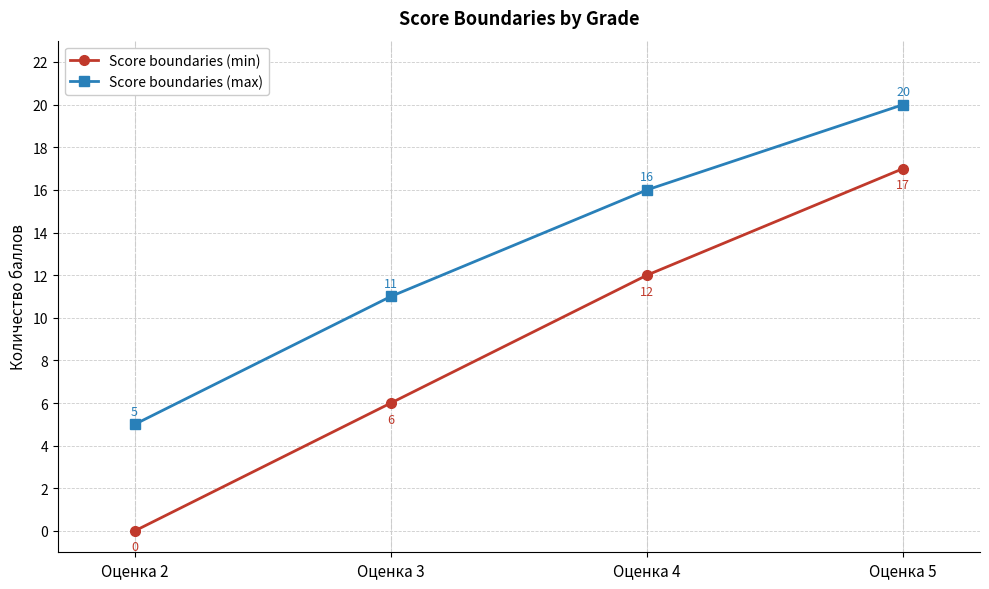

The value of Score boundaries (min) at Оценка 4 is 12. True or false?

True